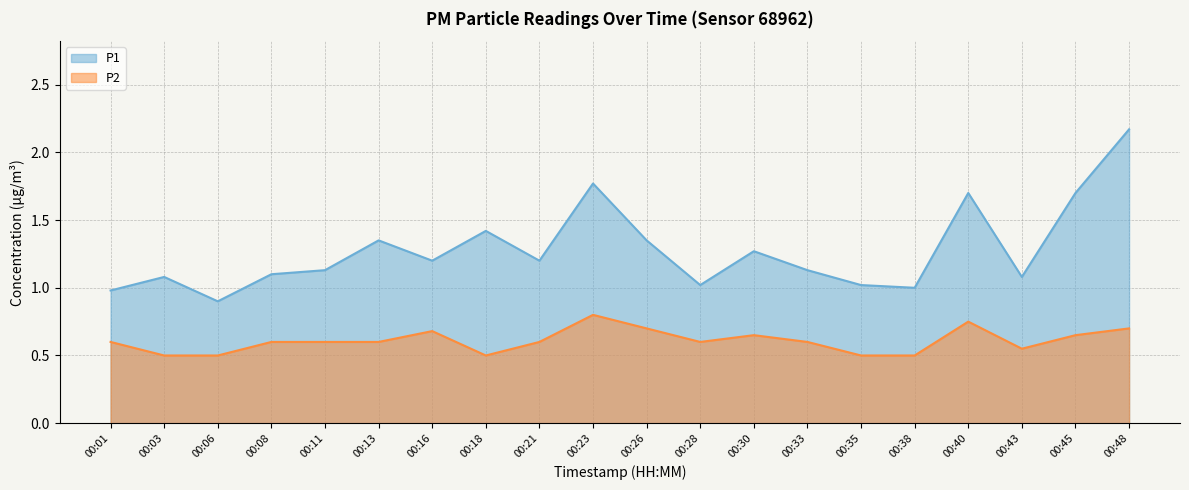

What is the difference between the maximum and minimum values in the P1 series?

1.3